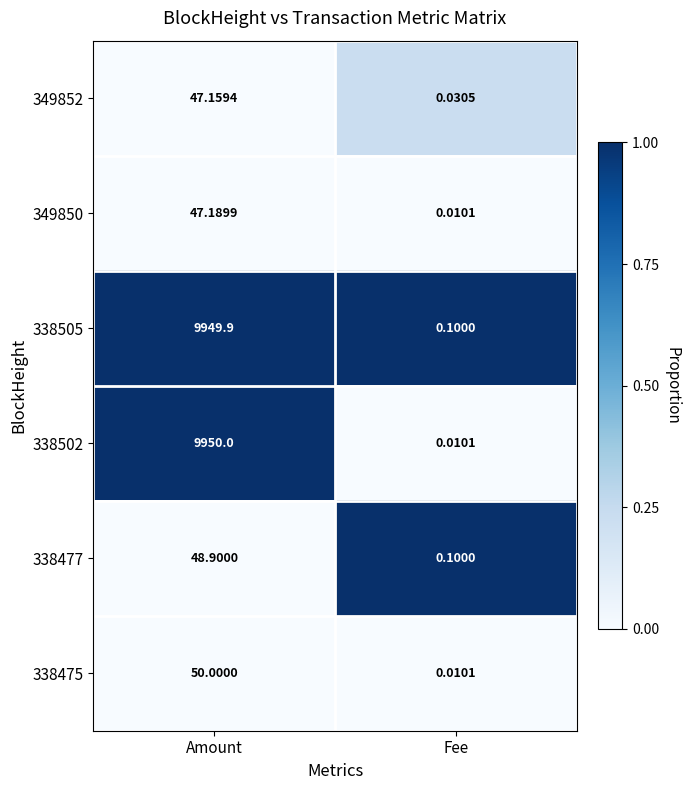

Count the number of categories in the chart.

2